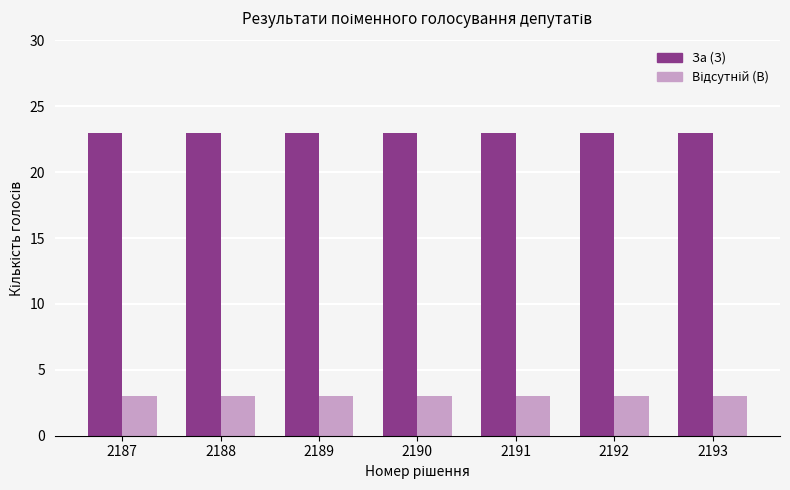

What is the maximum value shown in the chart?

23